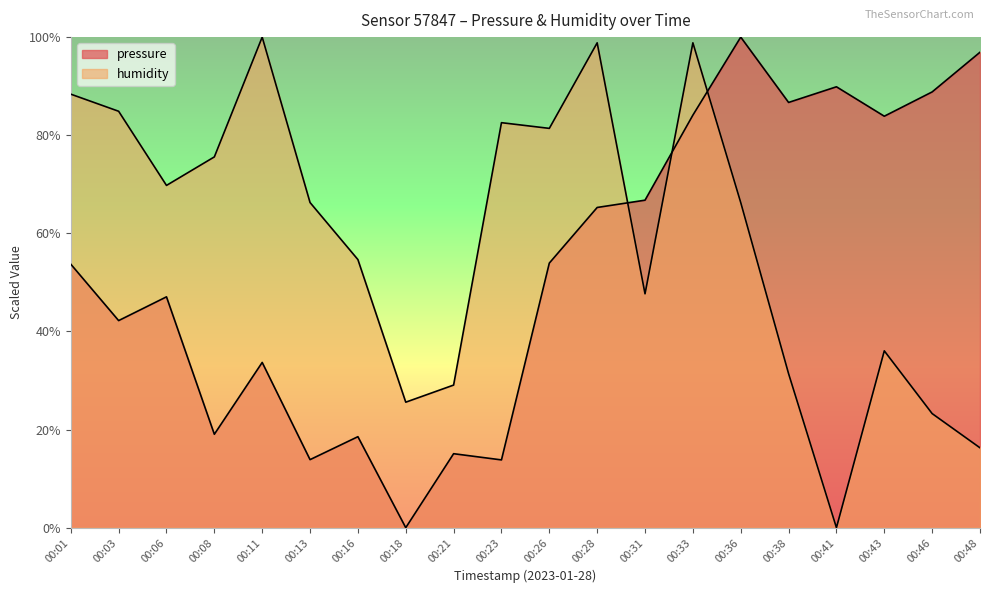

What is the difference between the maximum and minimum values in the pressure series?

100.0